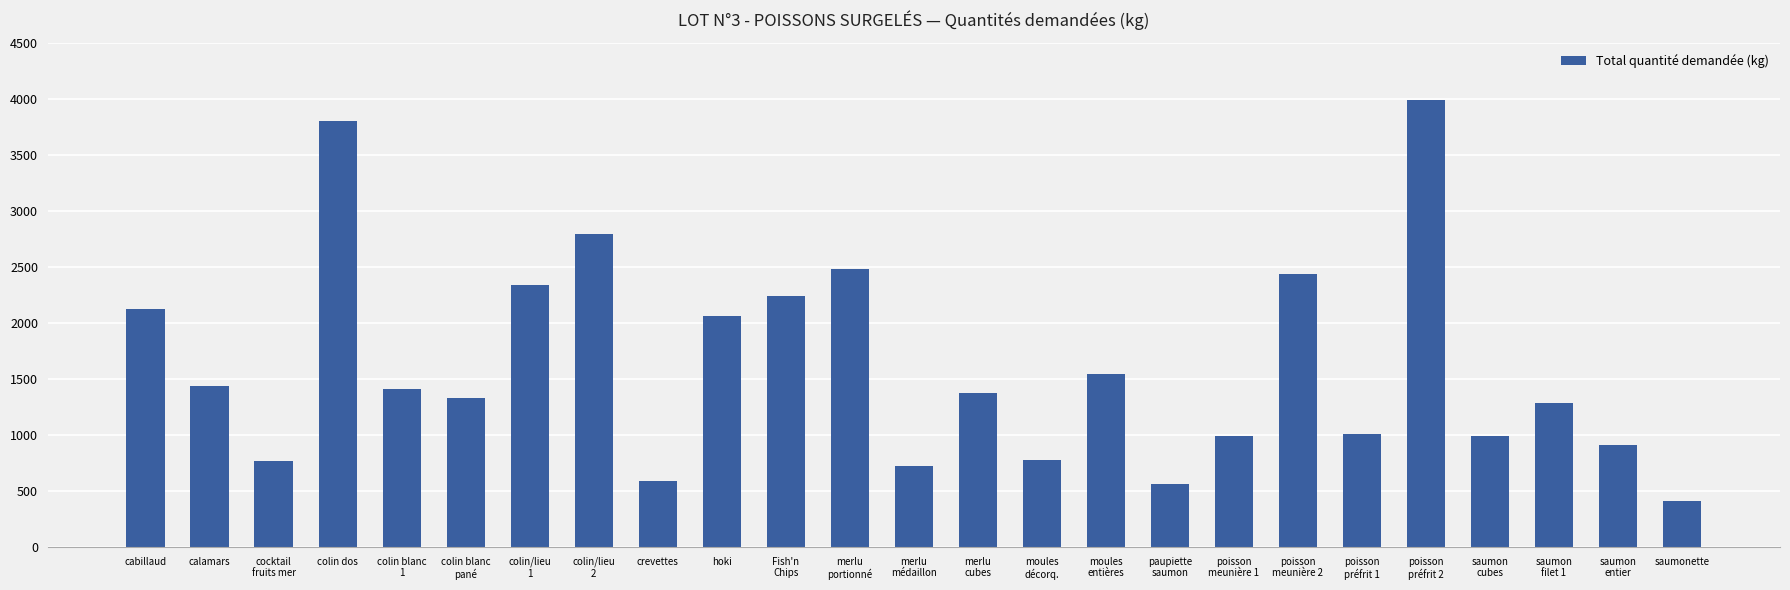

What is the change in value from colin/lieu
2 to saumonette?

-2380